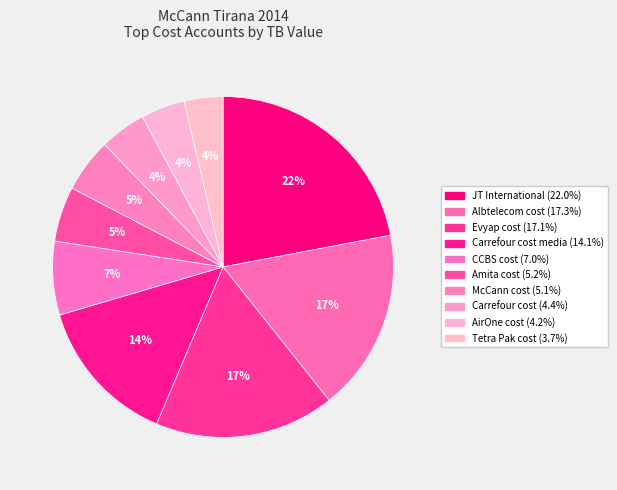

Which slice is the smallest?

Tetra Pak cost